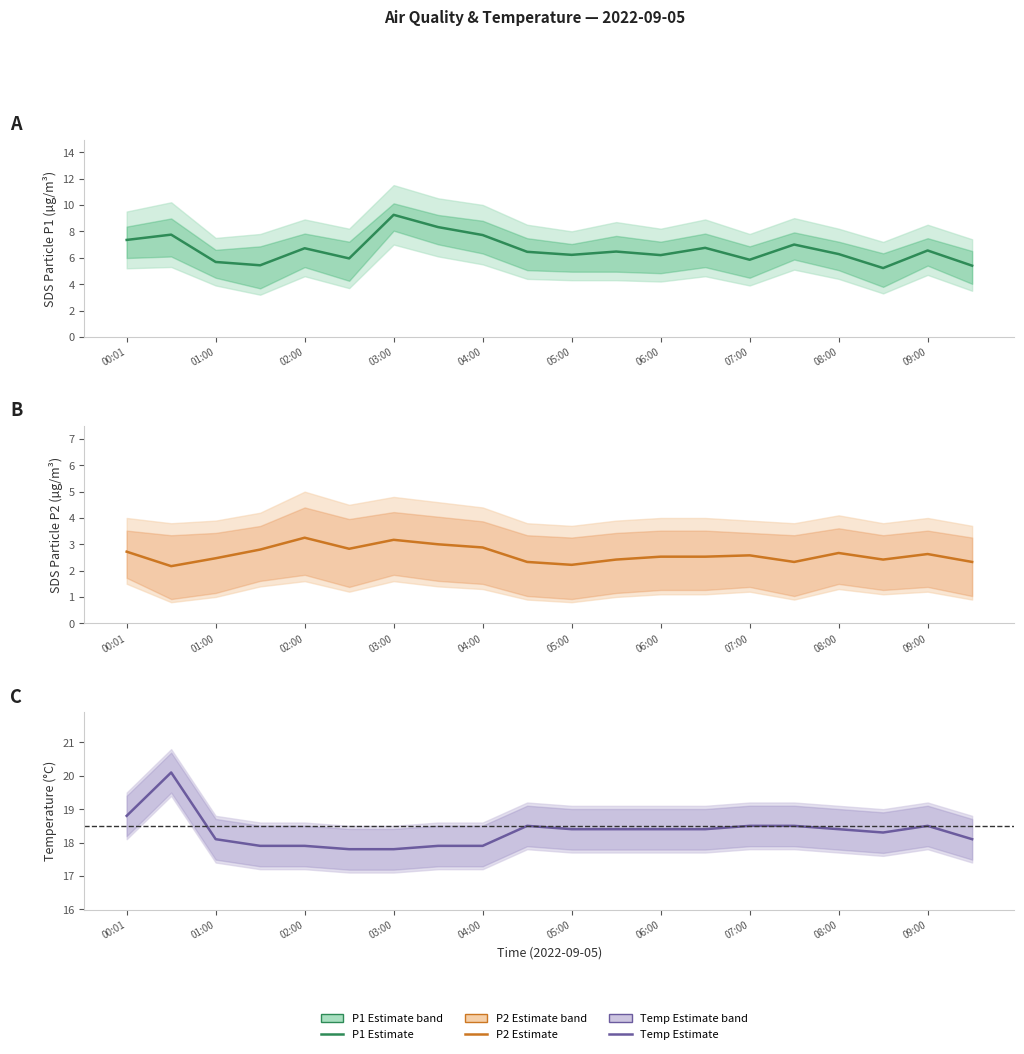

At 08:30, list the series in order from largest to smallest.

Temp, SDS_P1, SDS_P2